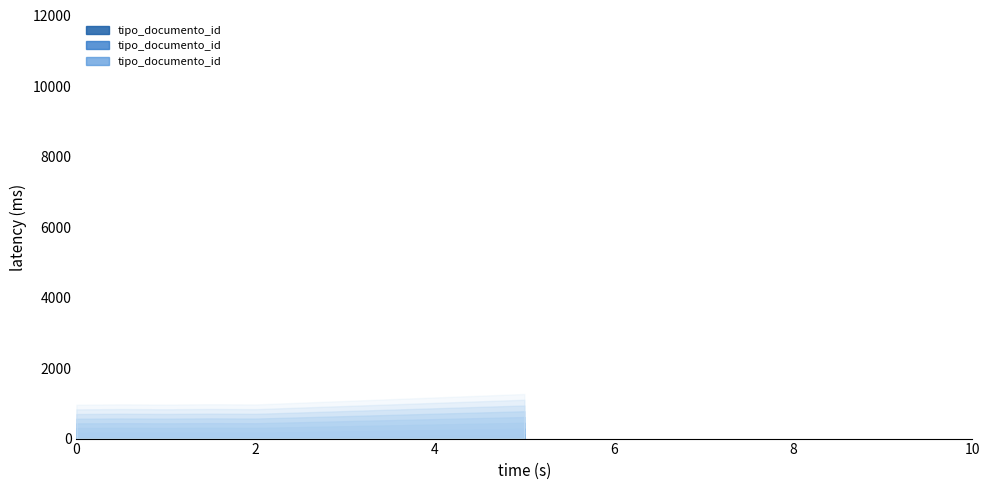

How many lines are shown in the chart?

8